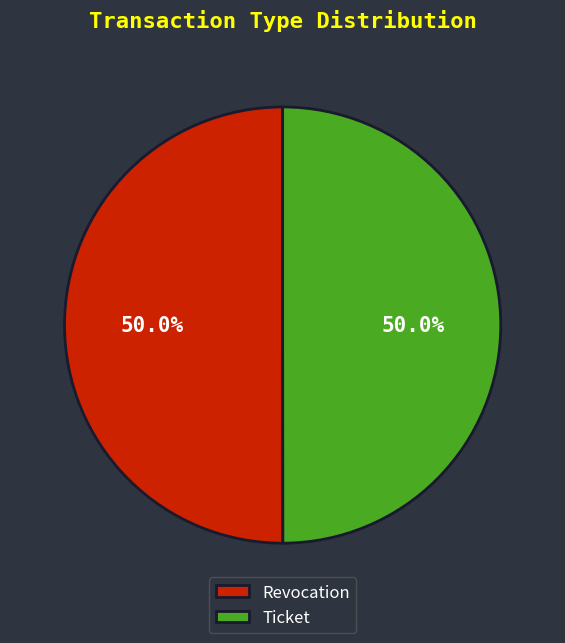

How many slices are in this pie chart?

2